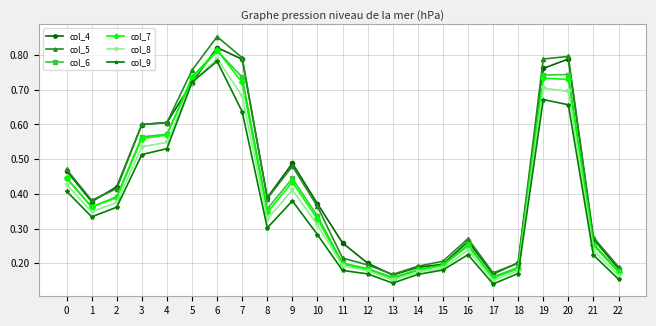

Does the chart display data point markers on the line(s)?

Yes